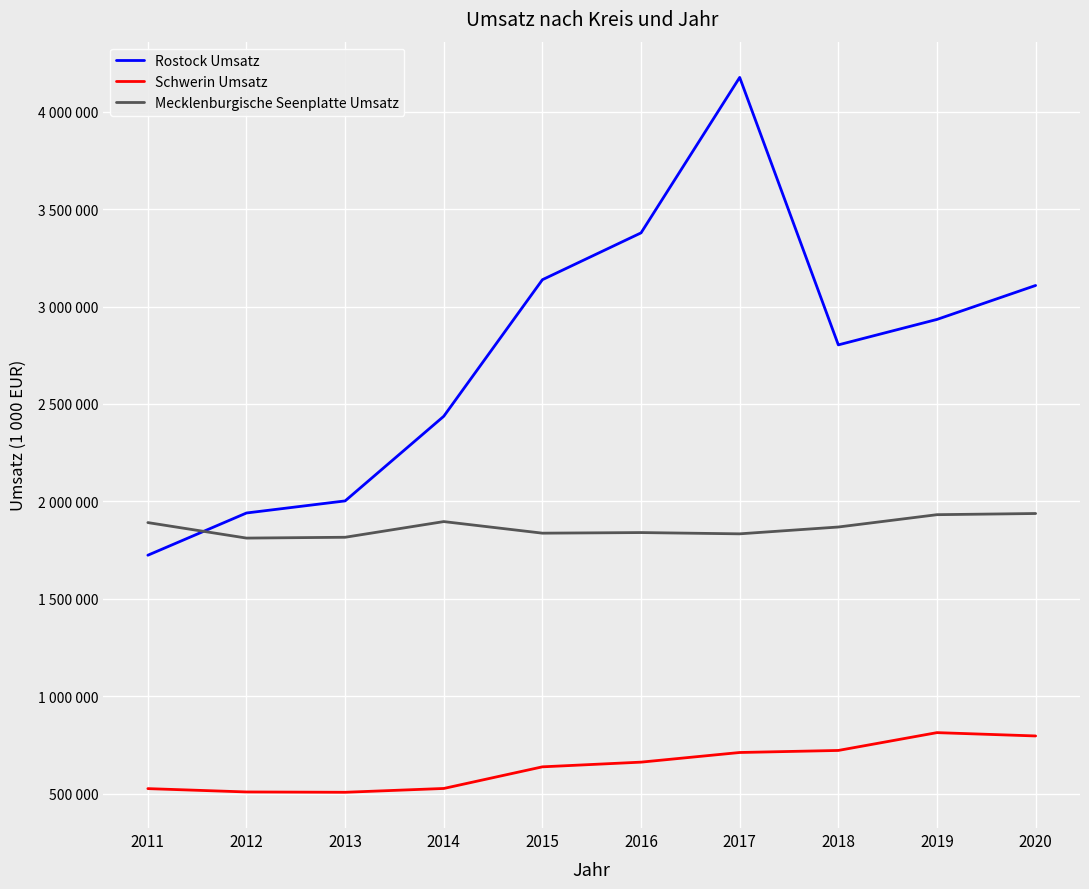

The value of Rostock Umsatz at 2018 is 3850288. True or false?

False